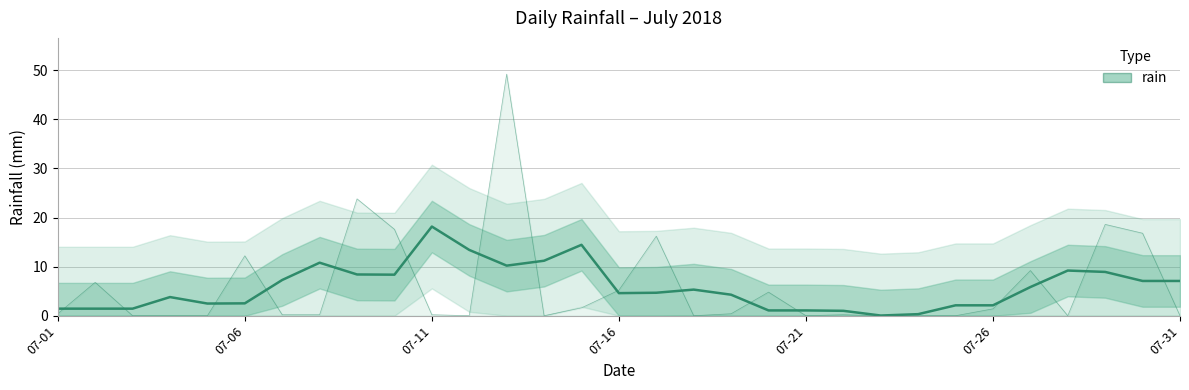

How many values are below 4?

13